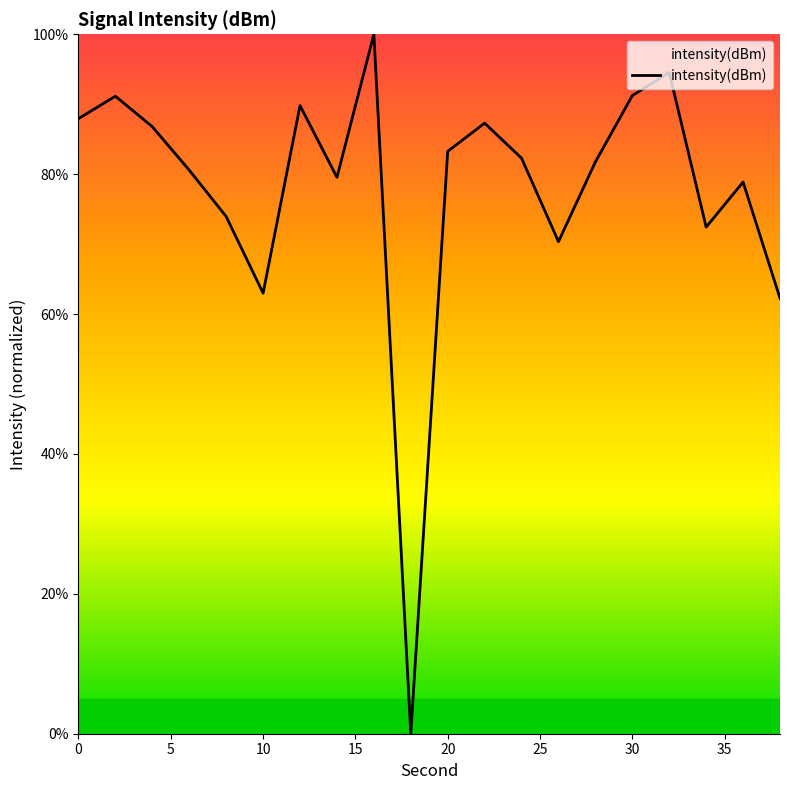

What is the difference between the maximum and minimum values?

100.0